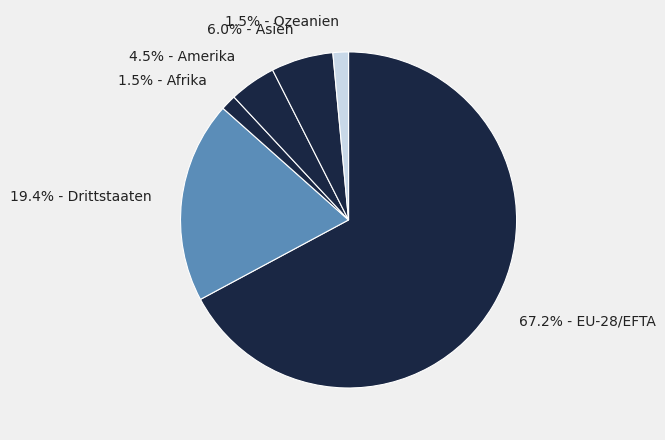

Which has a higher value, 4.5% - Amerika or 19.4% - Drittstaaten?

19.4% - Drittstaaten